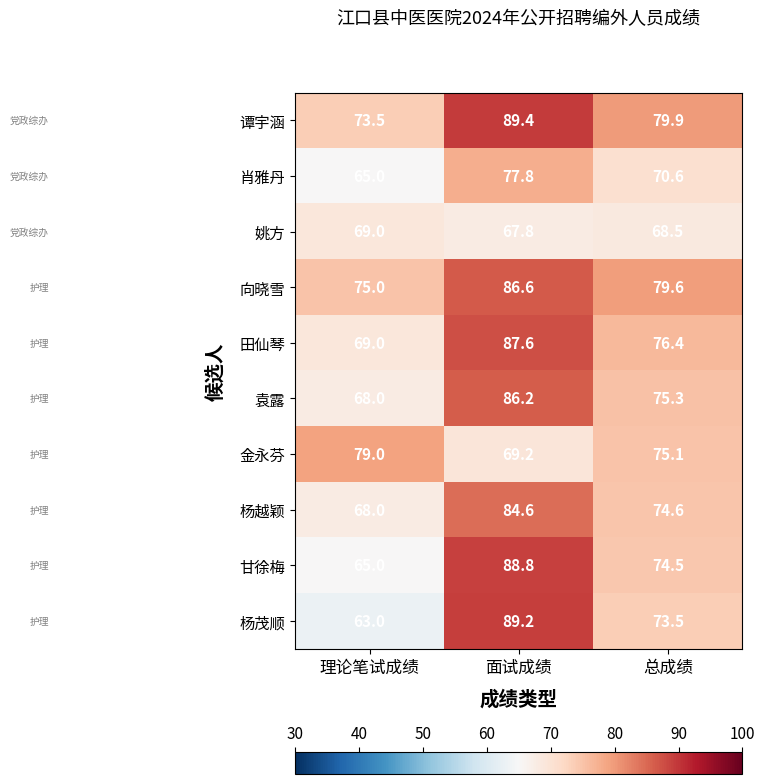

Reading right to left, list all the values displayed in this chart.

谭宇涵: 总成绩=79.9	面试成绩=89.4	理论笔试成绩=73.5
肖雅丹: 总成绩=70.6	面试成绩=77.8	理论笔试成绩=65.0
姚方: 总成绩=68.5	面试成绩=67.8	理论笔试成绩=69.0
向晓雪: 总成绩=79.6	面试成绩=86.6	理论笔试成绩=75.0
田仙琴: 总成绩=76.4	面试成绩=87.6	理论笔试成绩=69.0
袁露: 总成绩=75.3	面试成绩=86.2	理论笔试成绩=68.0
金永芬: 总成绩=75.1	面试成绩=69.2	理论笔试成绩=79.0
杨越颖: 总成绩=74.6	面试成绩=84.6	理论笔试成绩=68.0
甘徐梅: 总成绩=74.5	面试成绩=88.8	理论笔试成绩=65.0
杨茂顺: 总成绩=73.5	面试成绩=89.2	理论笔试成绩=63.0